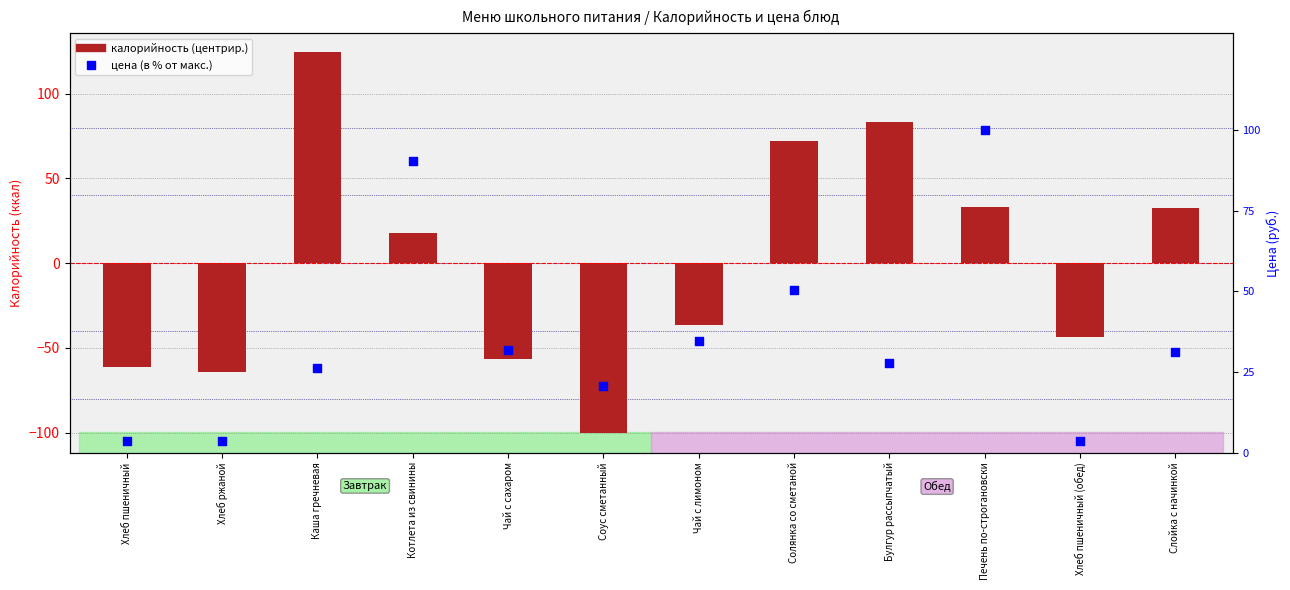

Which series has the largest total across all categories?

цена (в % от макс.)